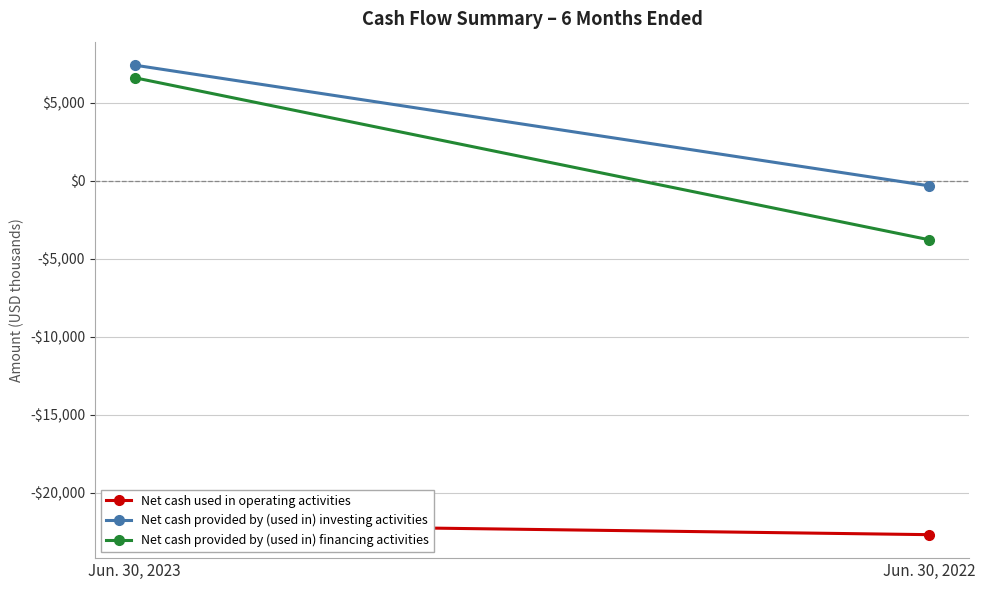

What is the value of the Net cash used in operating activities point at the 1st from the left?

-22028